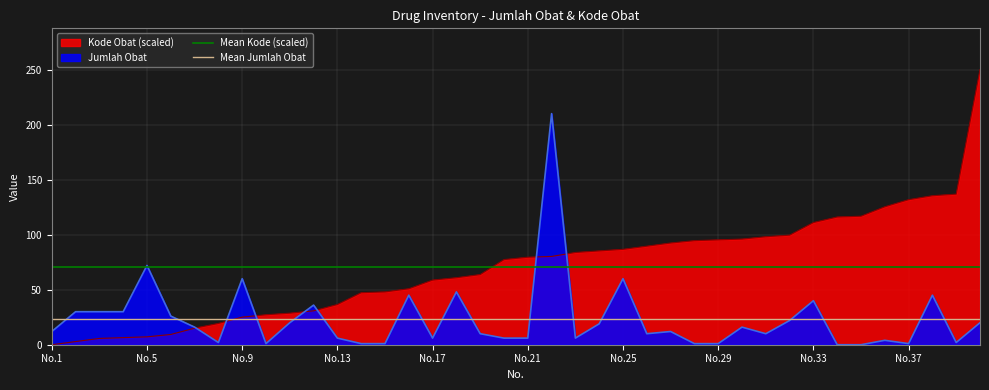

Where is Jumlah Obat nearest to the value 105?

No.5